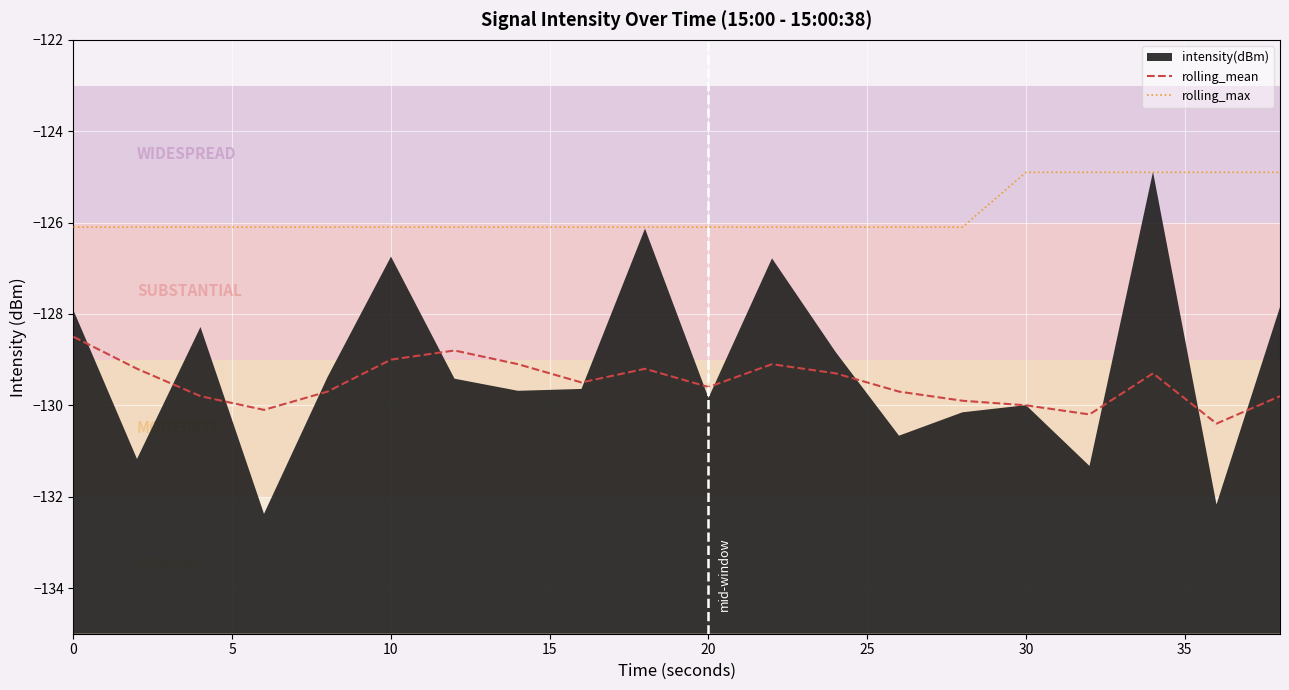

Which series has the largest range (max minus min)?

rolling_mean